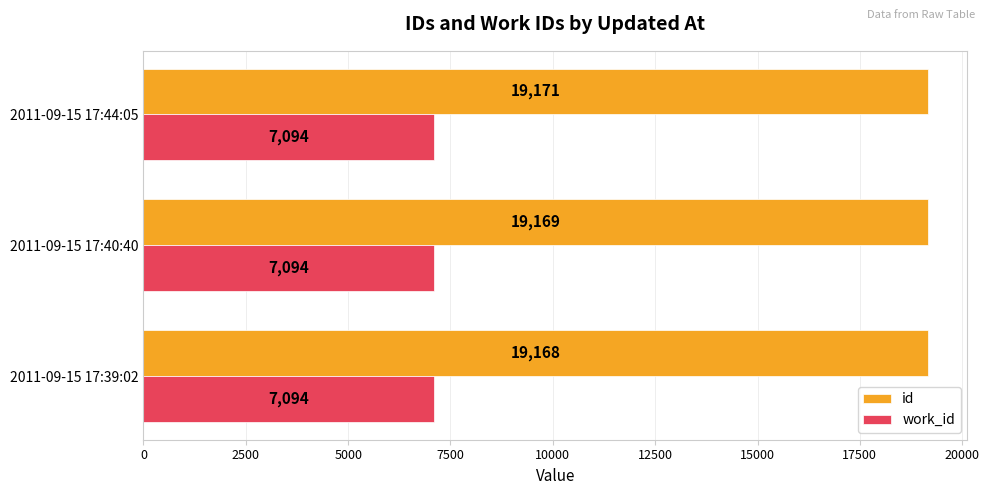

What is the approximate value of id at 2011-09-15 17:40:40?

19169